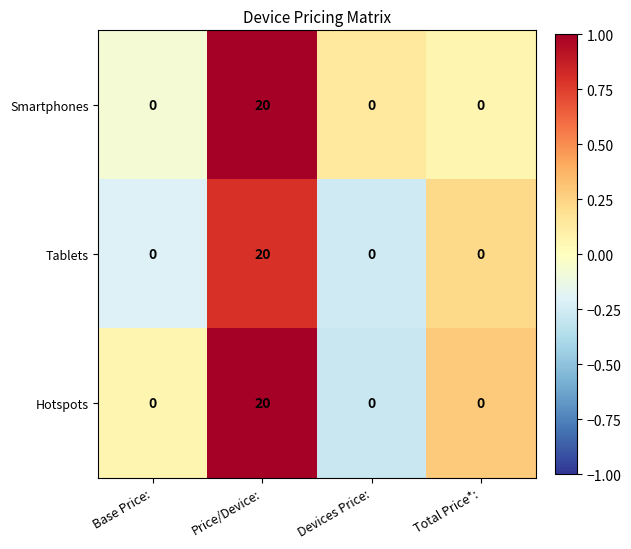

True or false: Smartphones has a value of -9 at Base Price:.

False